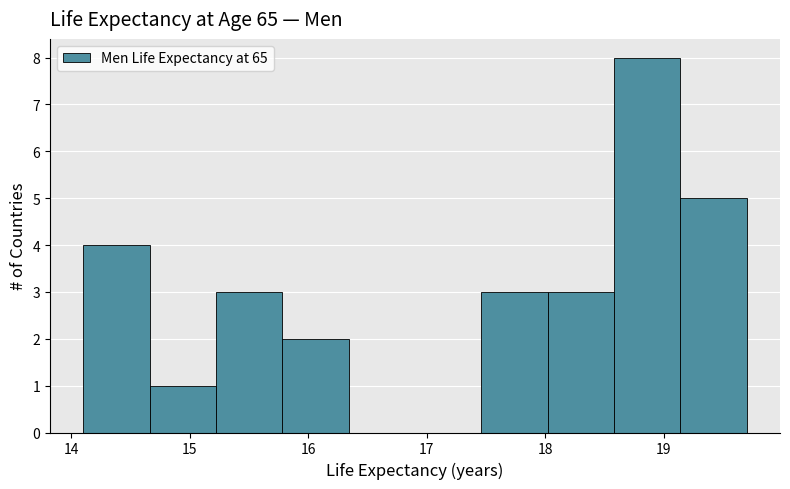

What is the height of the bar covering 14.10 to 14.66 on the x-axis? Neither the bar edges nor the heights are printed on the chart, so give them approximately, as read against the axes.

4